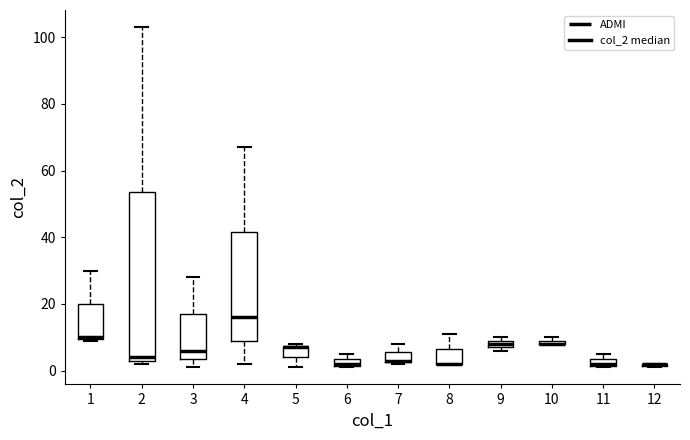

Where is the upper edge of the box at x = 6 on the y-axis? The values are not printed on the chart, so give them approximately, as read against the axis.

4